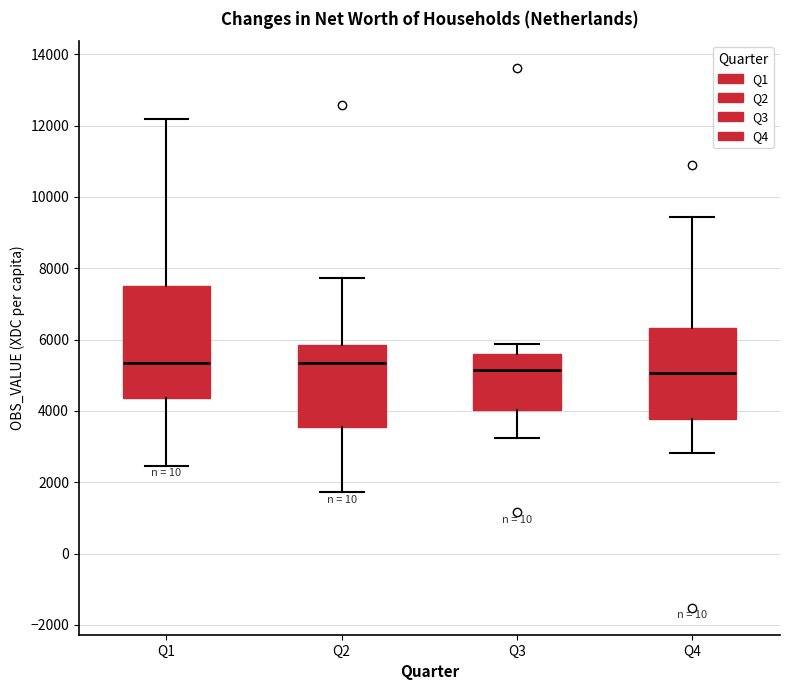

Comparing the boxes themselves (not the whiskers), which one is the tallest?

Q1